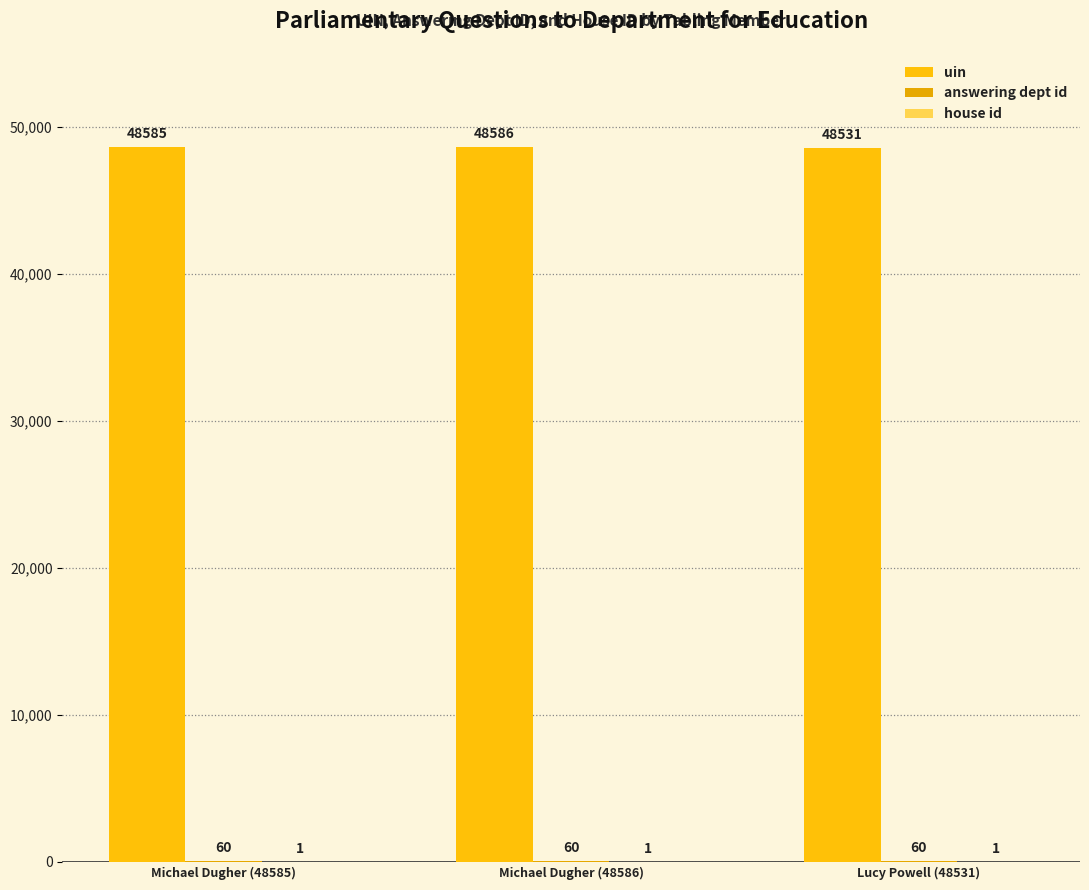

Count the number of categories in the chart.

3